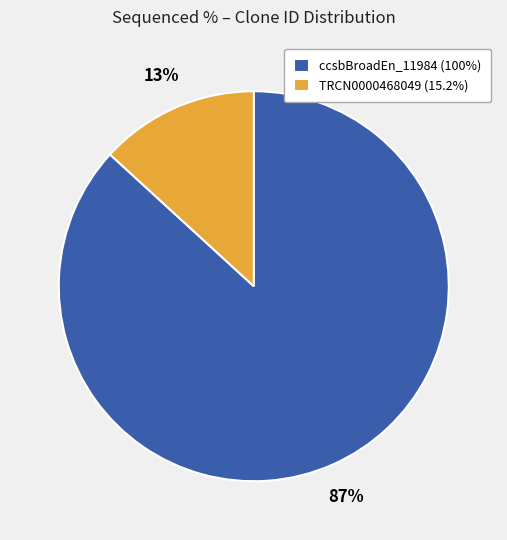

Does any single category account for the majority?

Yes